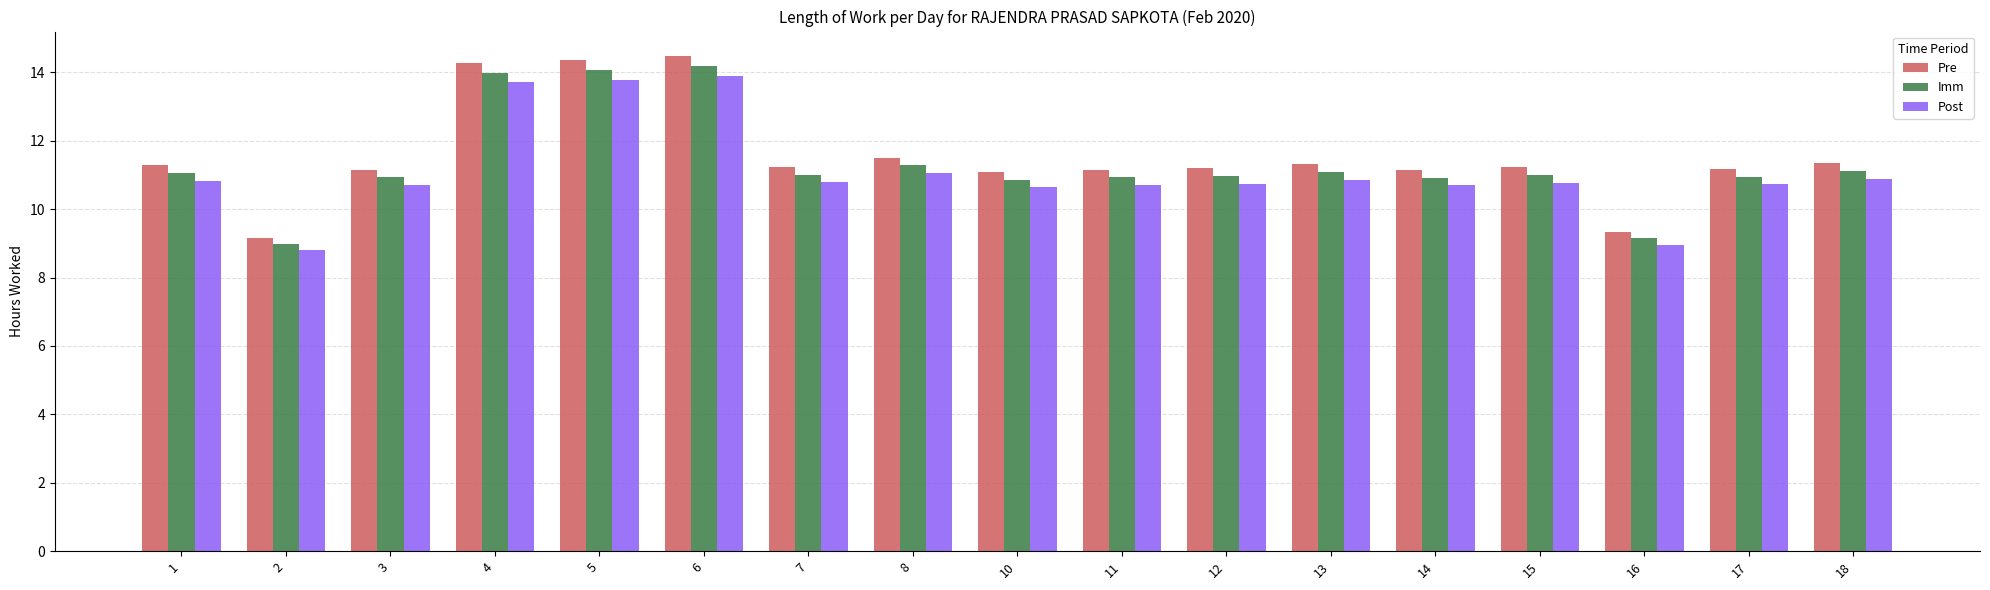

Is the value of Pre at 17 greater than the value of Imm at 4?

No